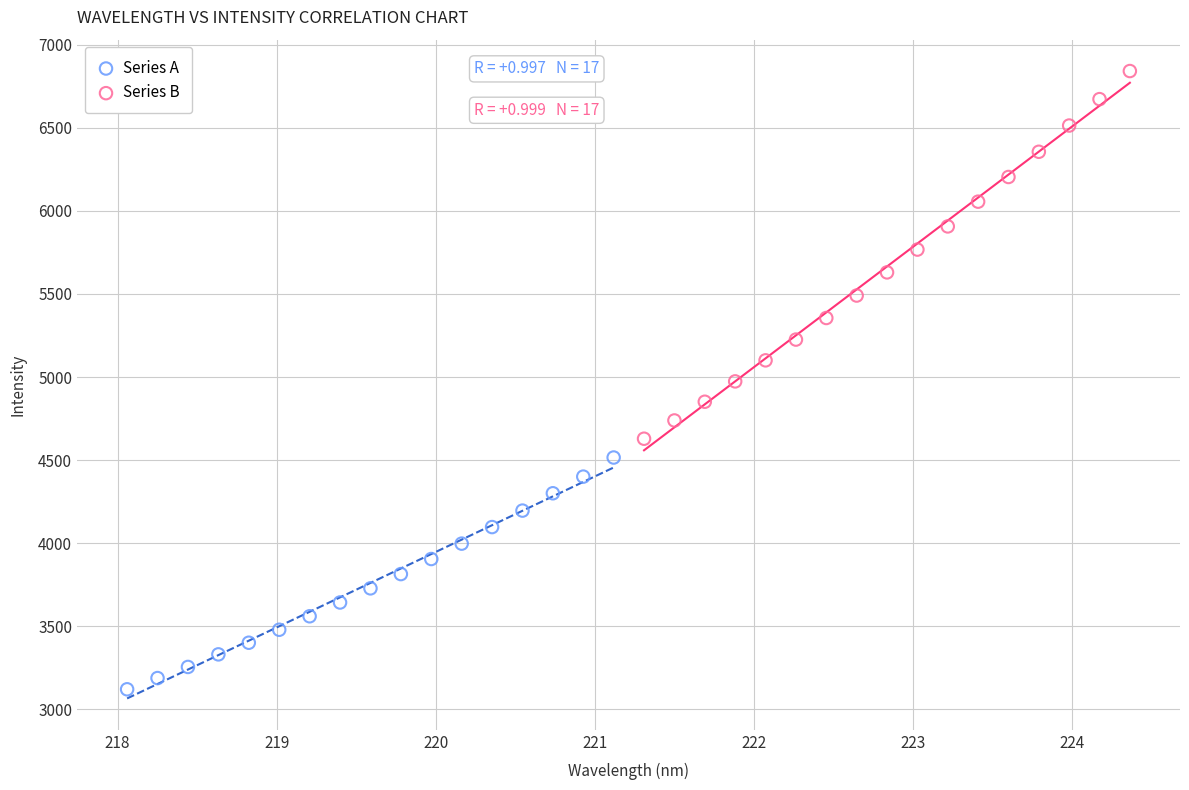

Which series contains the lowest Y value?

Series A